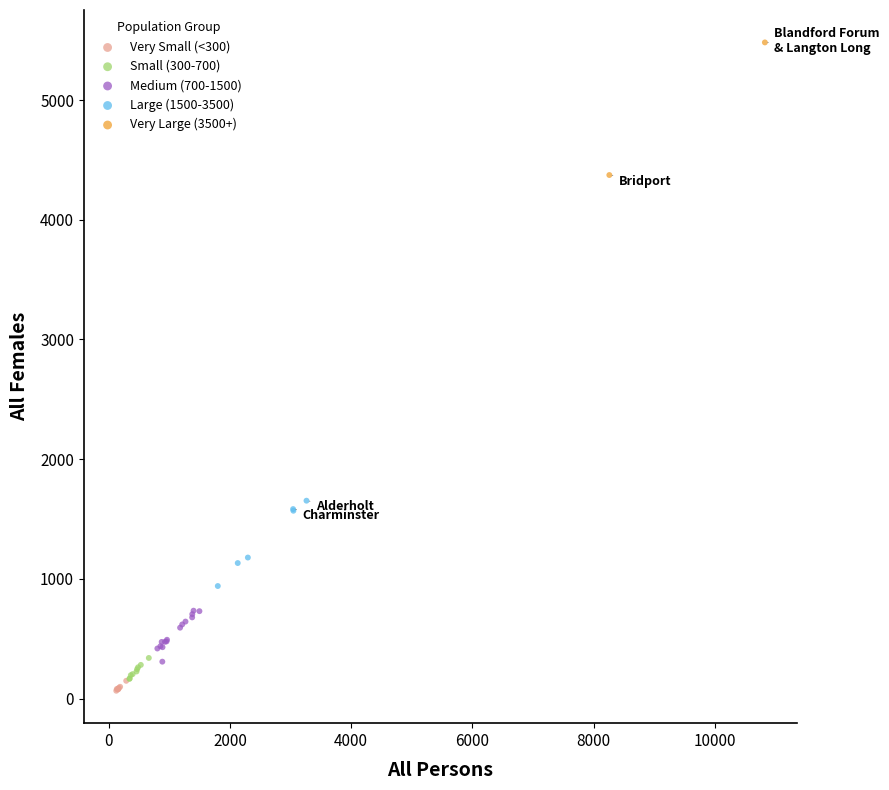

What are all the series names shown in the legend?

Very Small (<300), Small (300-700), Medium (700-1500), Large (1500-3500), Very Large (3500+)